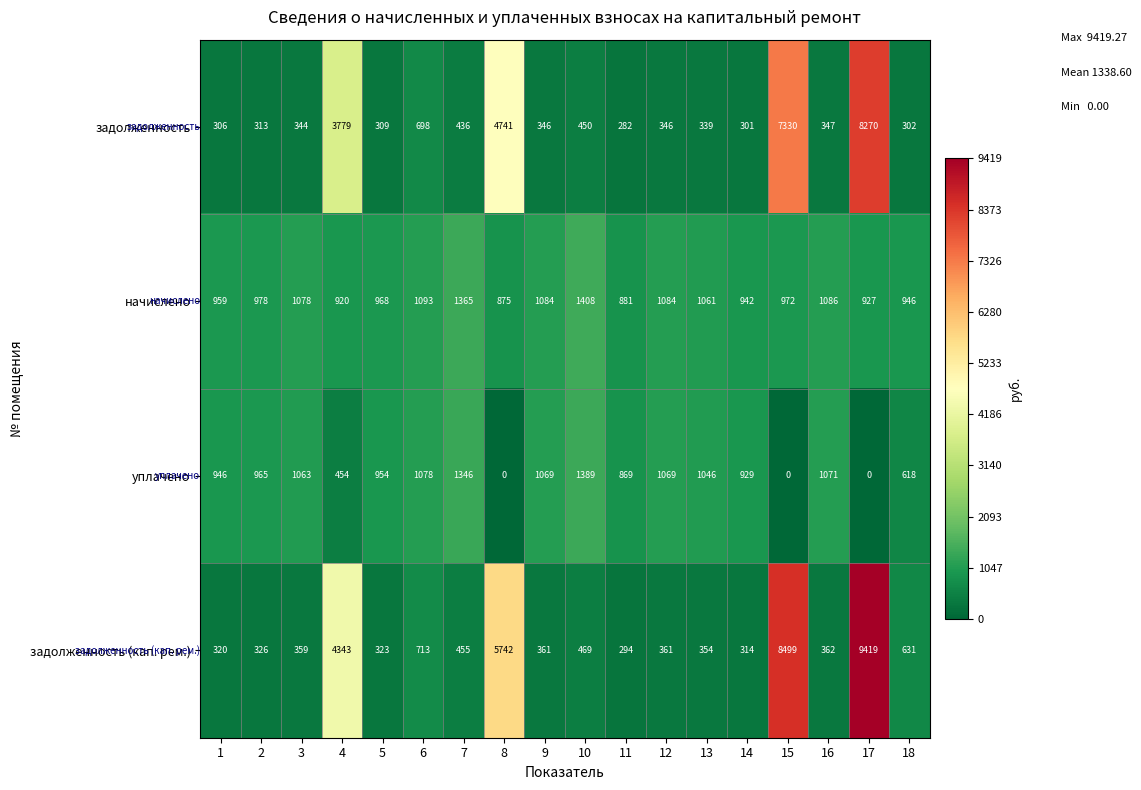

What is the difference between the second highest and second lowest values in the задолженность (кап. рем.) series?

8185